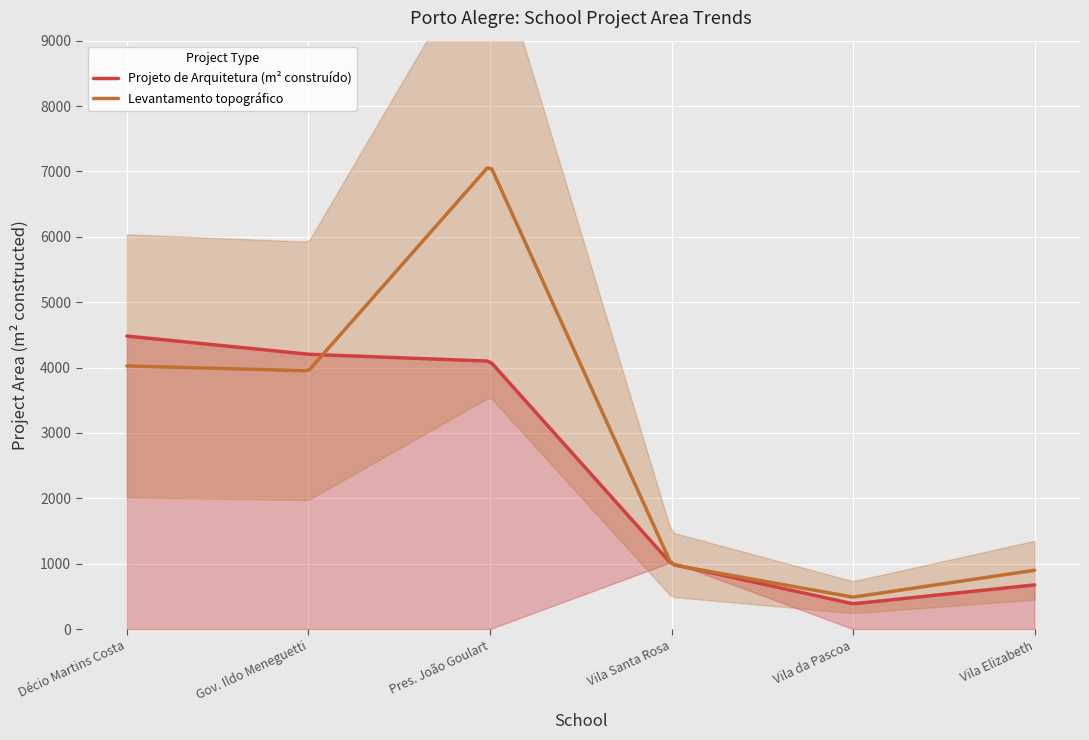

Which category has the highest value in the Projeto de Arquitetura (m² construído) series?

Décio Martins Costa